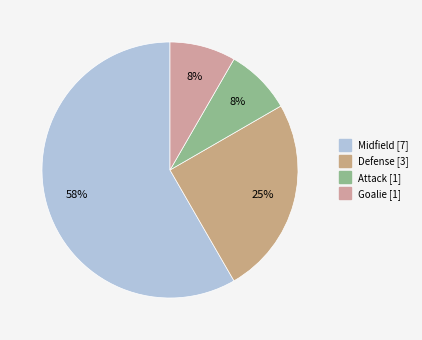

Which slice is the largest?

Midfield